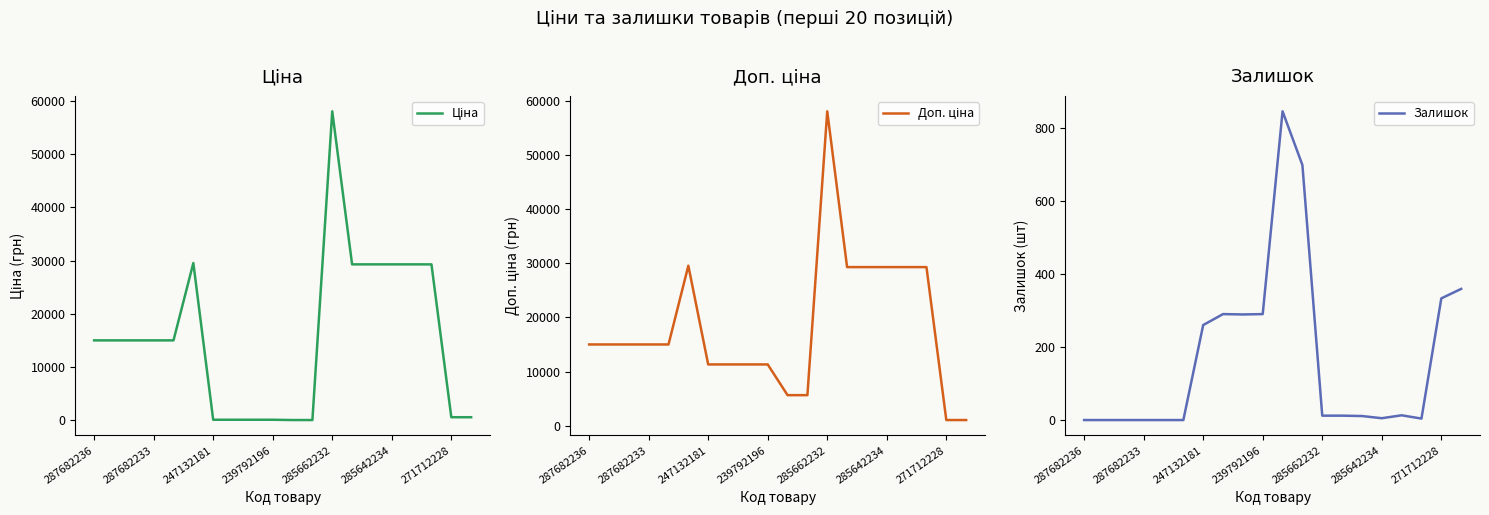

Is it true that Залишок equals 420 at 247132181?

False